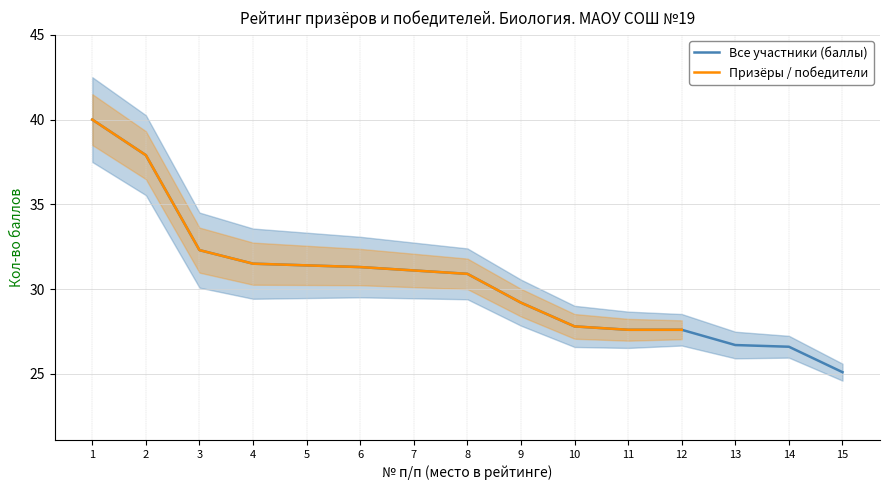

The value at 5 is 47.1. True or false?

False